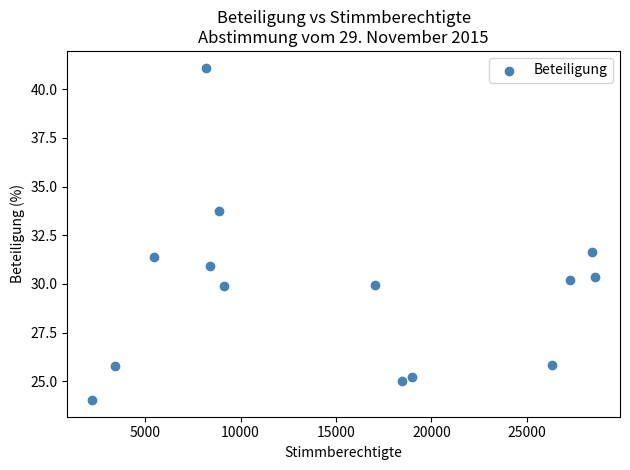

What Y value in the scatter plot is closest to 32?

31.6